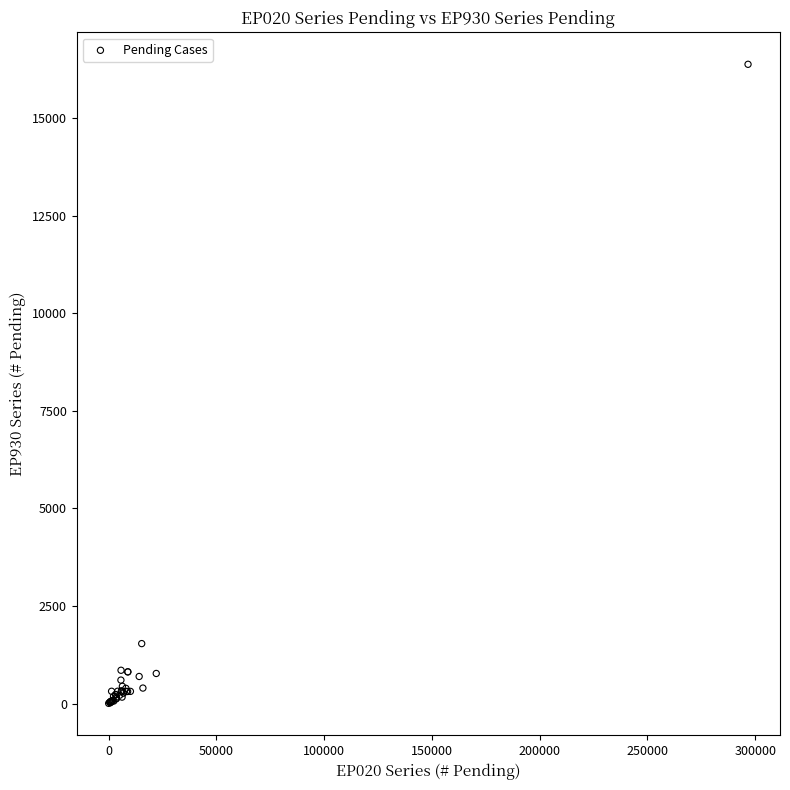

What Y value in the scatter plot is closest to 8190?

1535